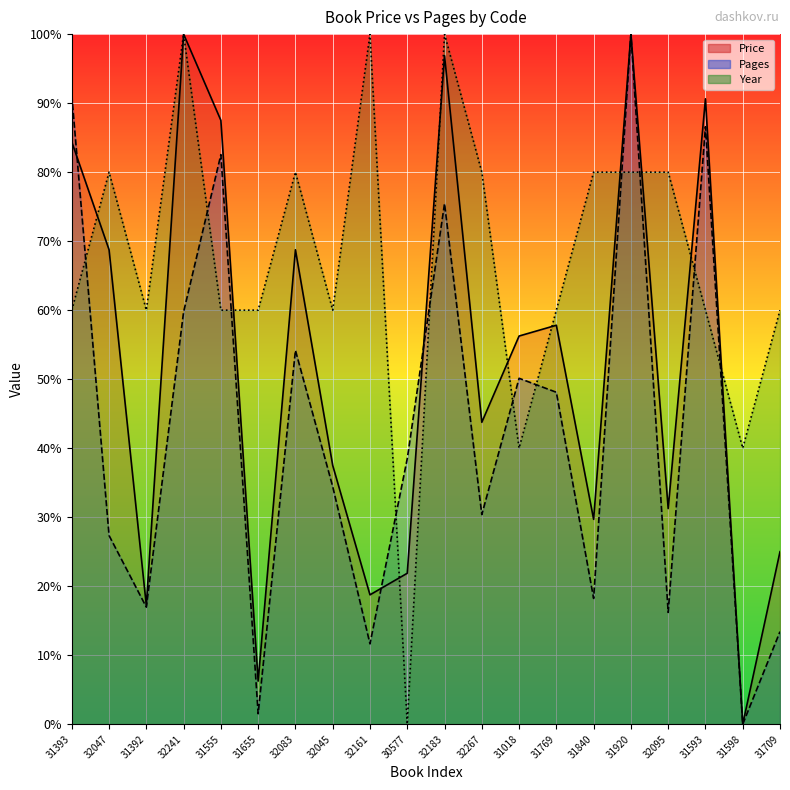

Reading left to right, extract all data points from this chart.

Price: 84.4	68.8	17.2	100.0	87.5	6.2	68.8	37.5	18.8	21.9	96.9	43.8	56.2	57.8	29.7	100.0	31.2	90.6	0.0	25.0
Pages: 91.1	27.3	17.0	59.7	82.5	1.5	54.2	34.4	11.6	38.5	75.4	30.4	50.1	48.1	18.2	100.0	16.2	86.6	0.0	13.4
Year: 60.0	80.0	60.0	100.0	60.0	60.0	80.0	60.0	100.0	0.0	100.0	80.0	40.0	60.0	80.0	80.0	80.0	60.0	40.0	60.0